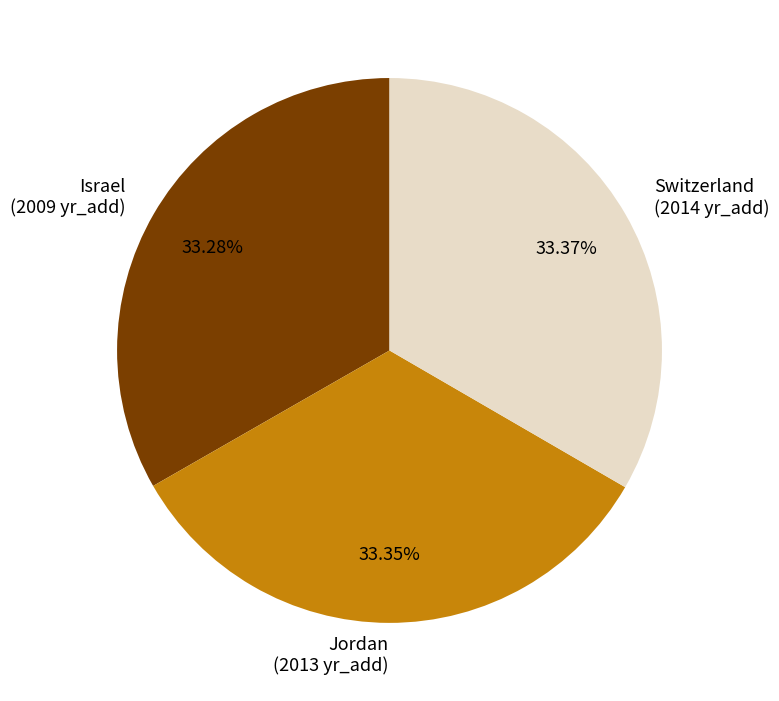

Combined, what portion of the pie is Israel and Switzerland?

66.7%